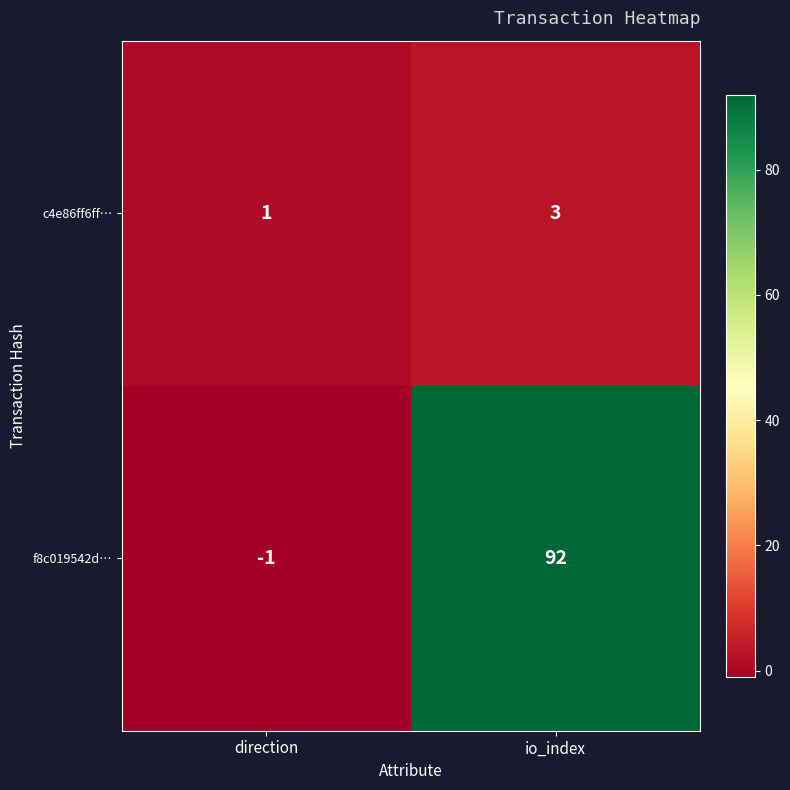

Count the number of categories in the chart.

2